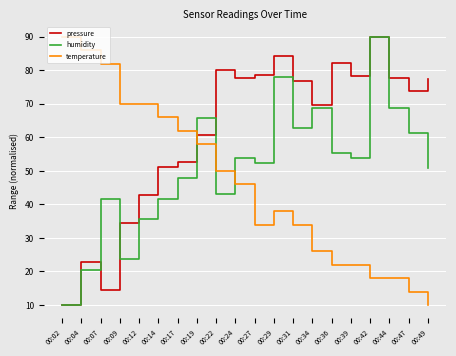

Is this an area chart (filled region under the line)?

No